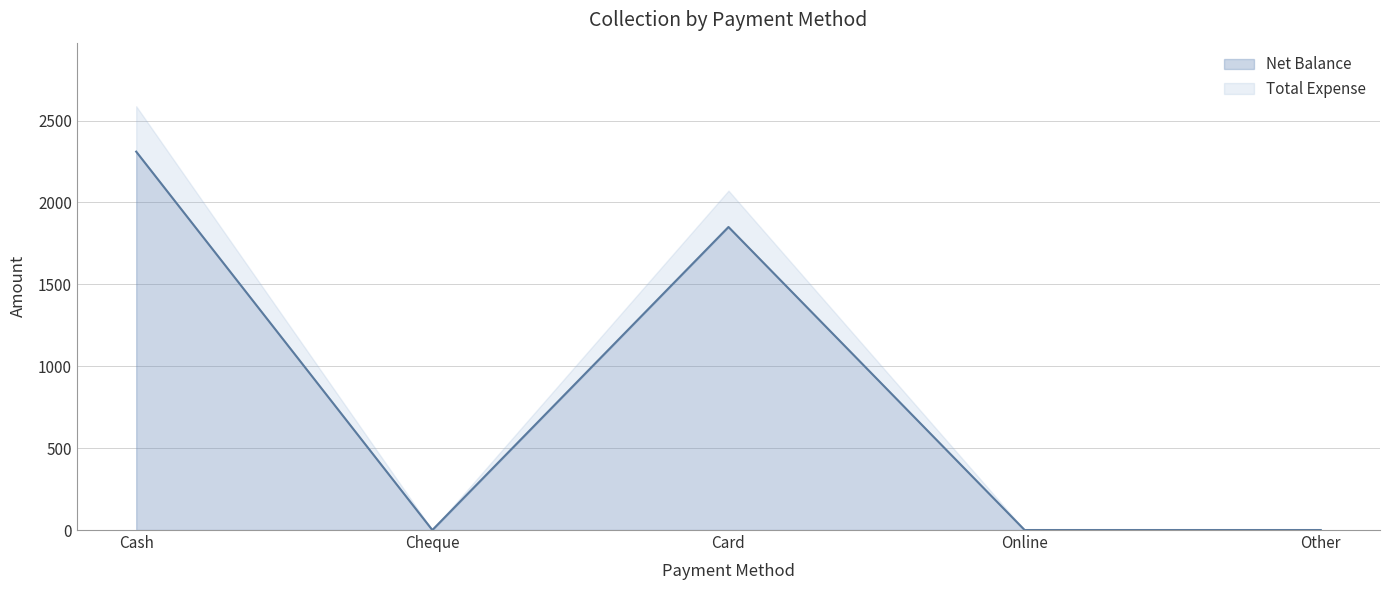

The value at Card is 1850. True or false?

True